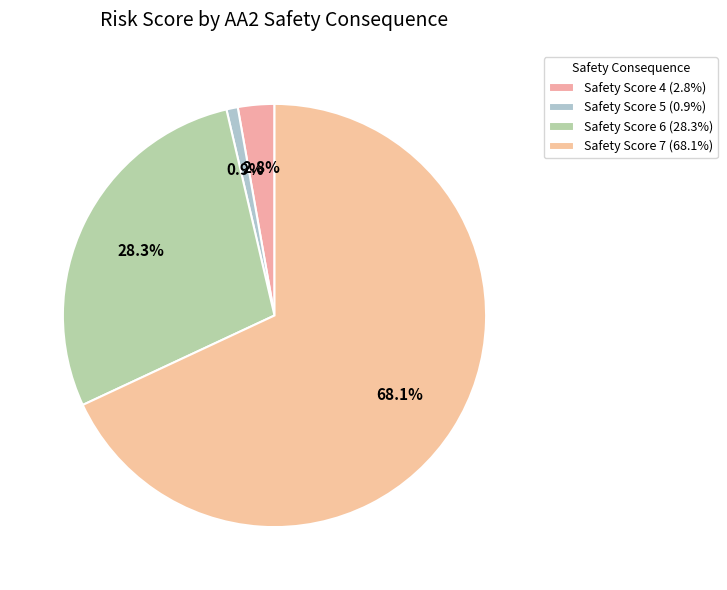

How many slices are in this pie chart?

4